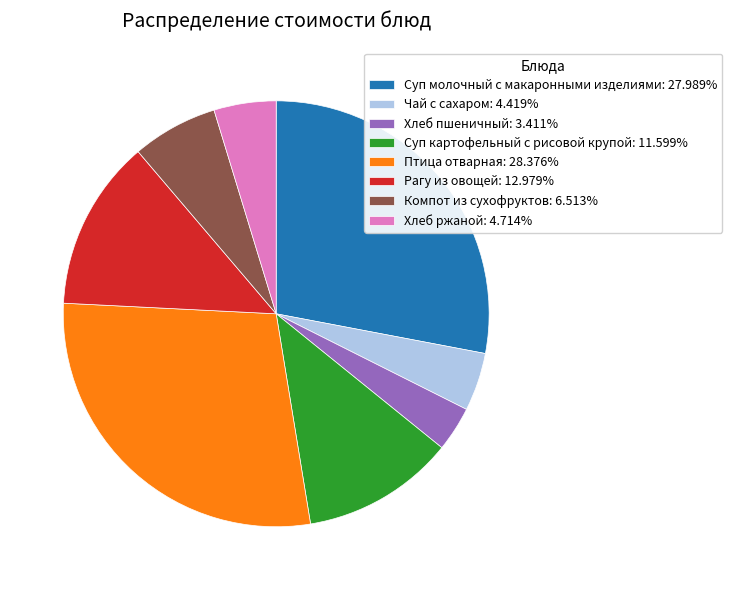

Combined, do Птица отварная: 28.376% and Рагу из овощей: 12.979% account for over 50%?

No